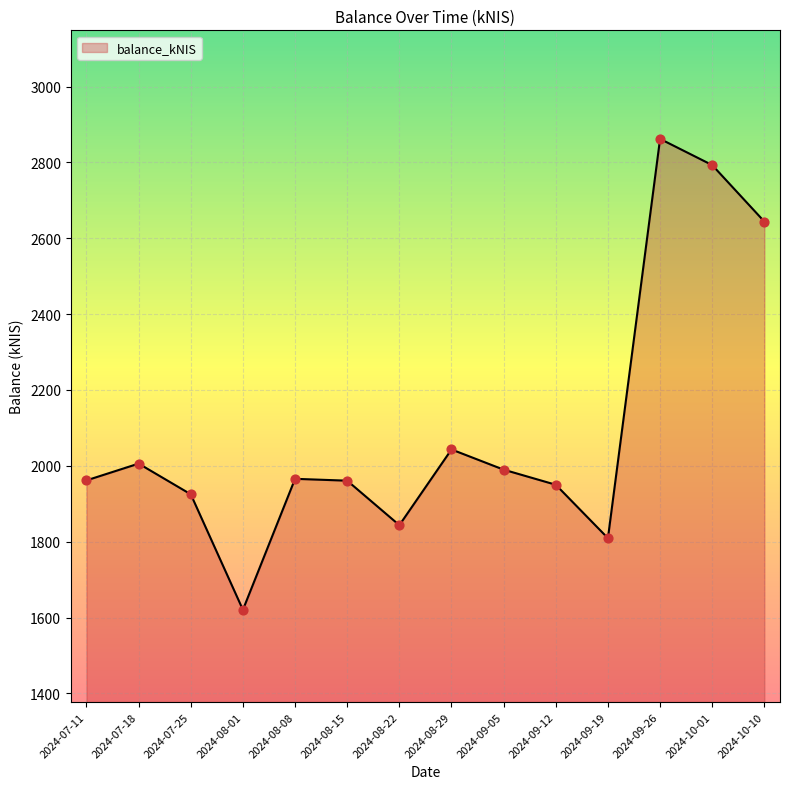

Between 2024-08-01 and 2024-07-18, which is larger?

2024-07-18